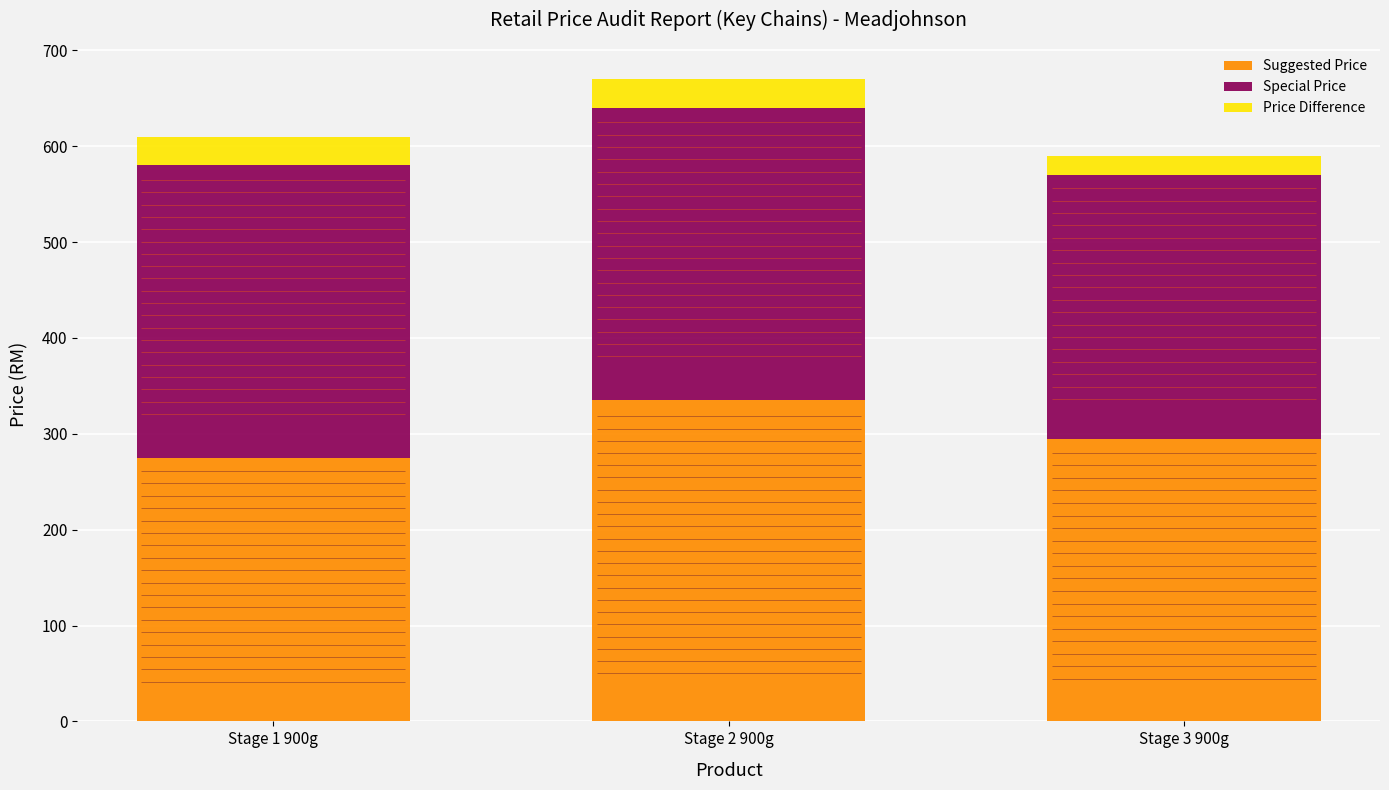

What is the difference between the maximum and minimum values in the Suggested Price series?

60